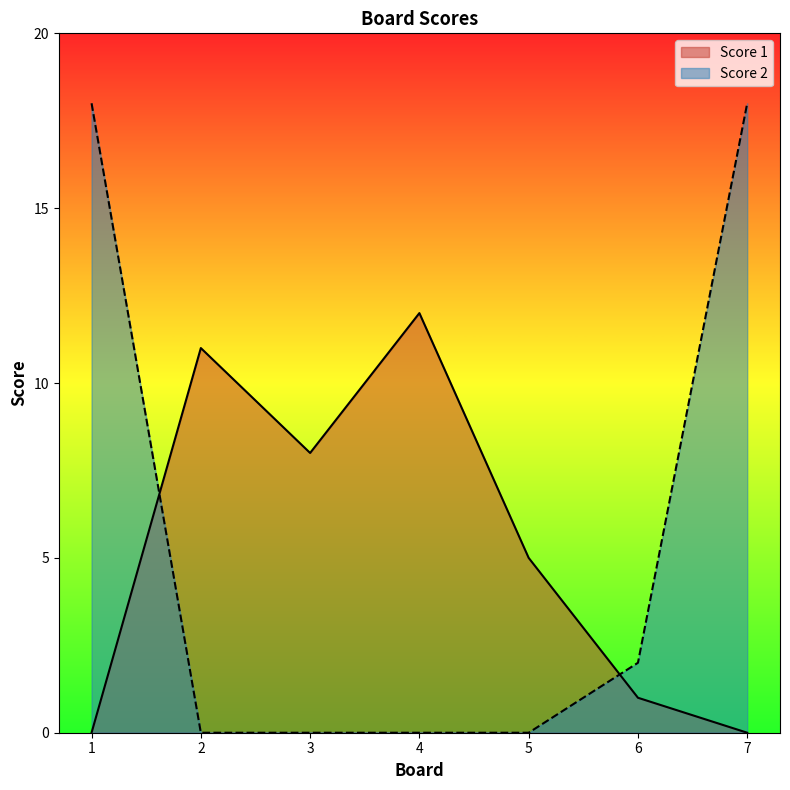

What is the sum of all Score 1 values?

37